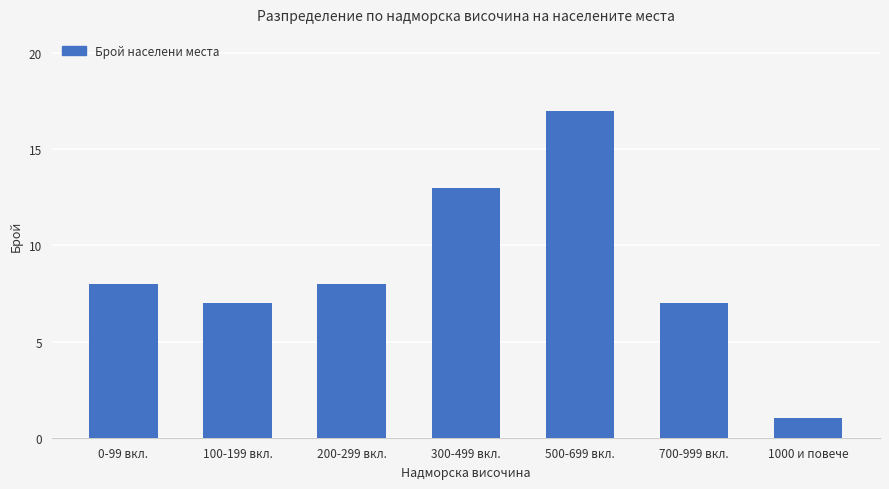

True or false: the data shows 7 at 100-199 вкл..

True